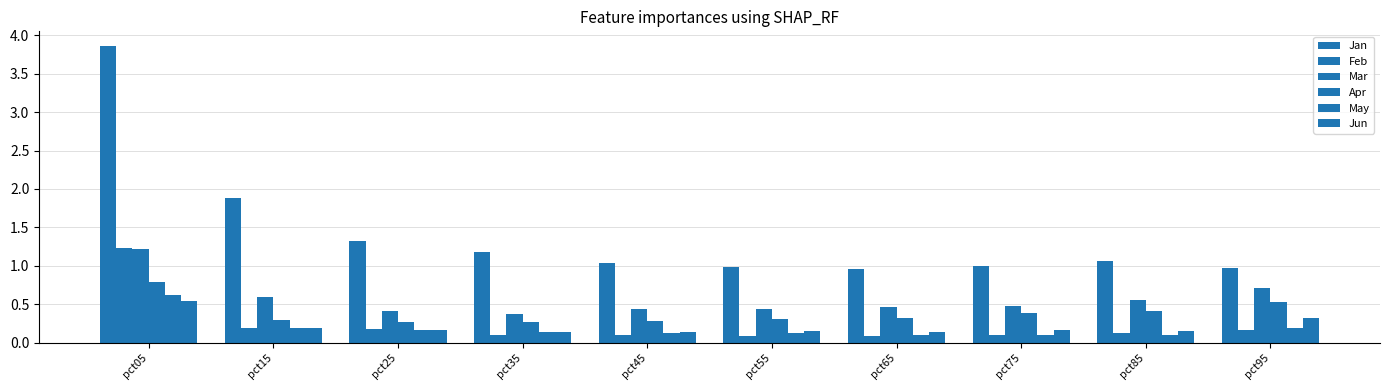

How many bars are there in total?

60